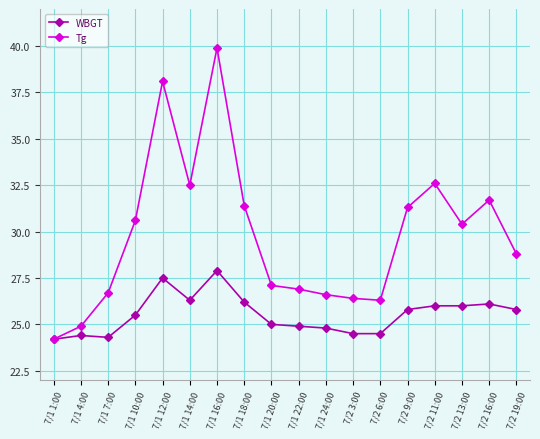

What is the value of the WBGT point at the 14th from the left?

25.8